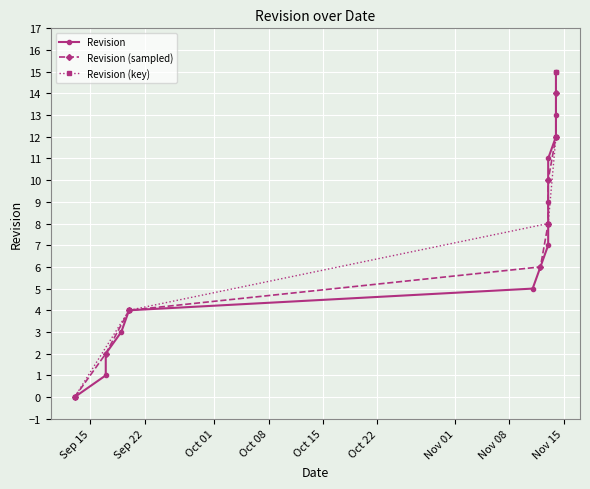

What is the change in value from 2013-11-12 to 2013-11-14?

+9